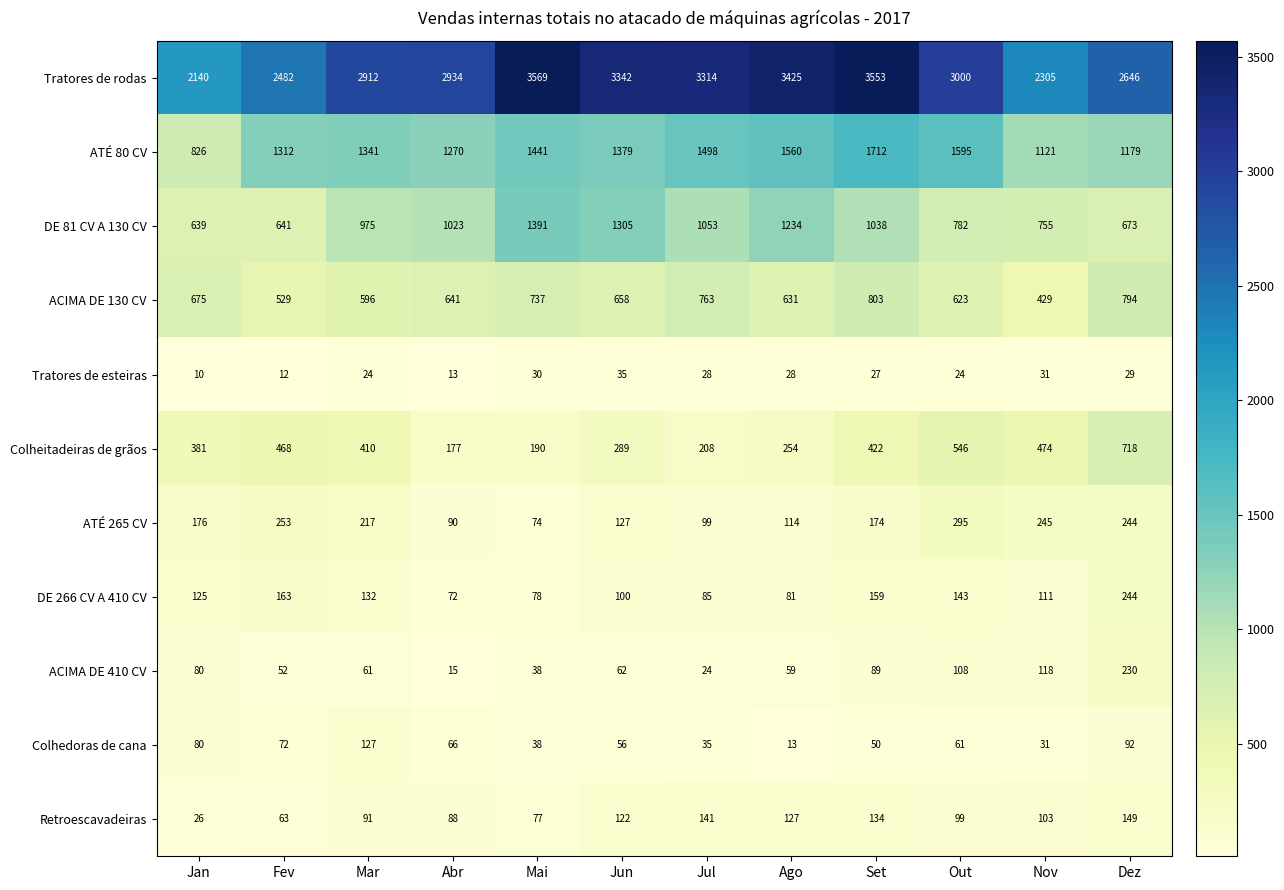

Which series has the largest total across all categories?

Tratores de rodas